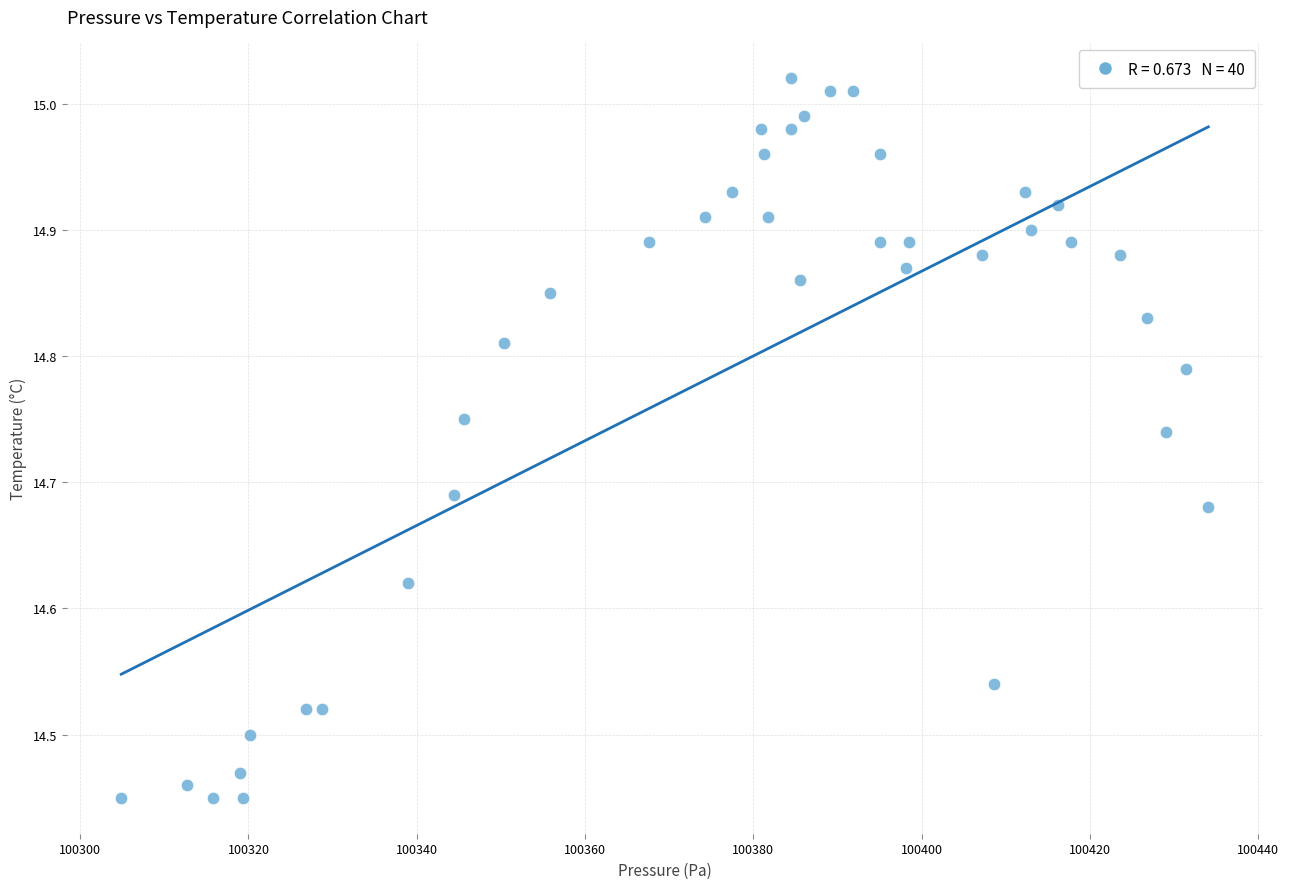

What is the range of Y values (max minus min)?

0.6